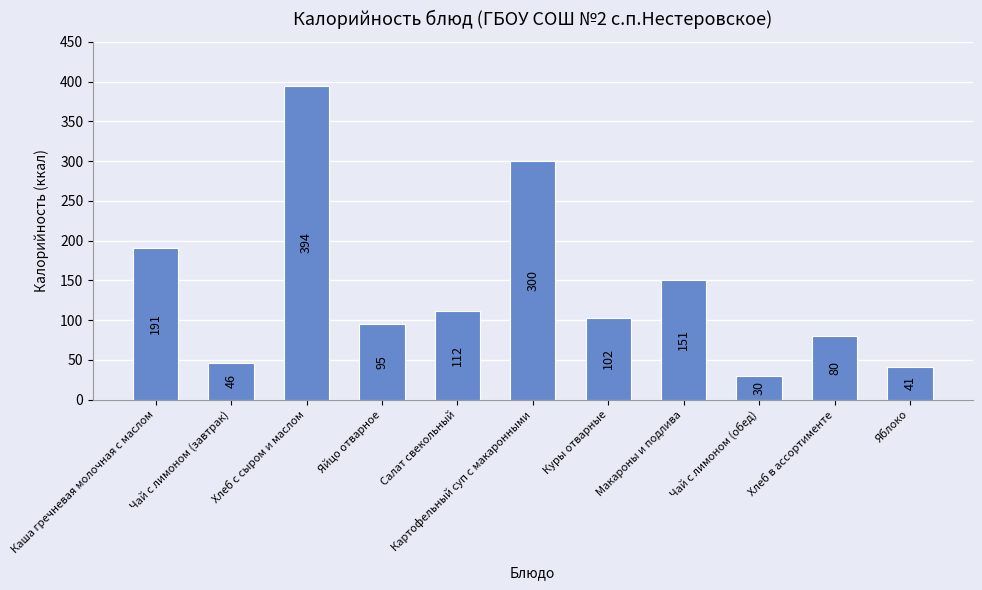

Reading left to right, what are all the values shown in this chart?

191	46	394	95	112	300	102	151	30	80	41